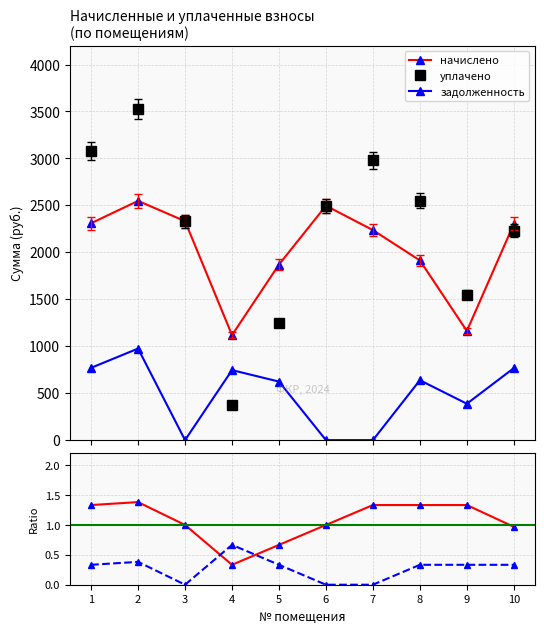

What is the total value across all series at 6?

4994.1